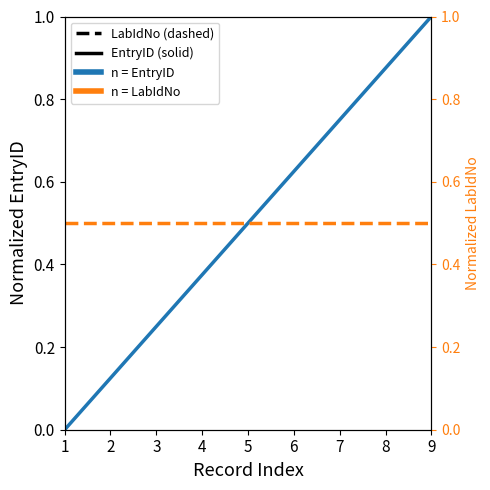

What is the greatest value displayed?

1.0